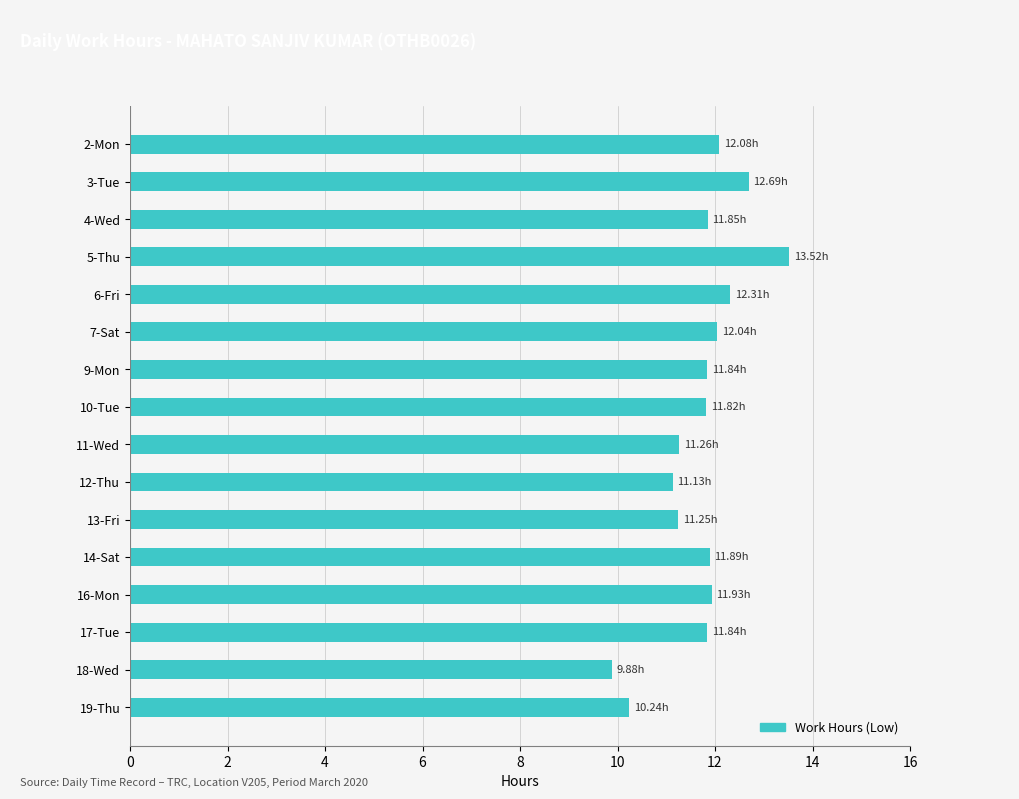

How many distinct data groups are displayed?

1